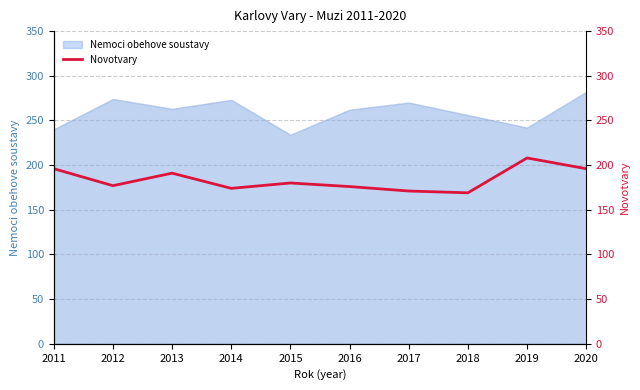

How many interior local valleys (lower than both neighbors) does the data have?

3